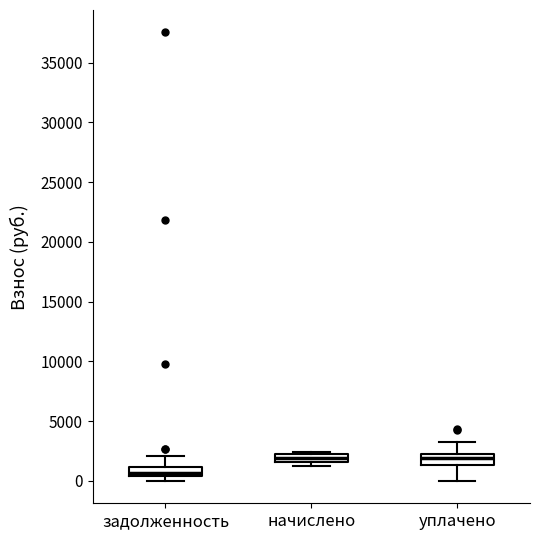

Which box's median line is the lowest?

задолженность